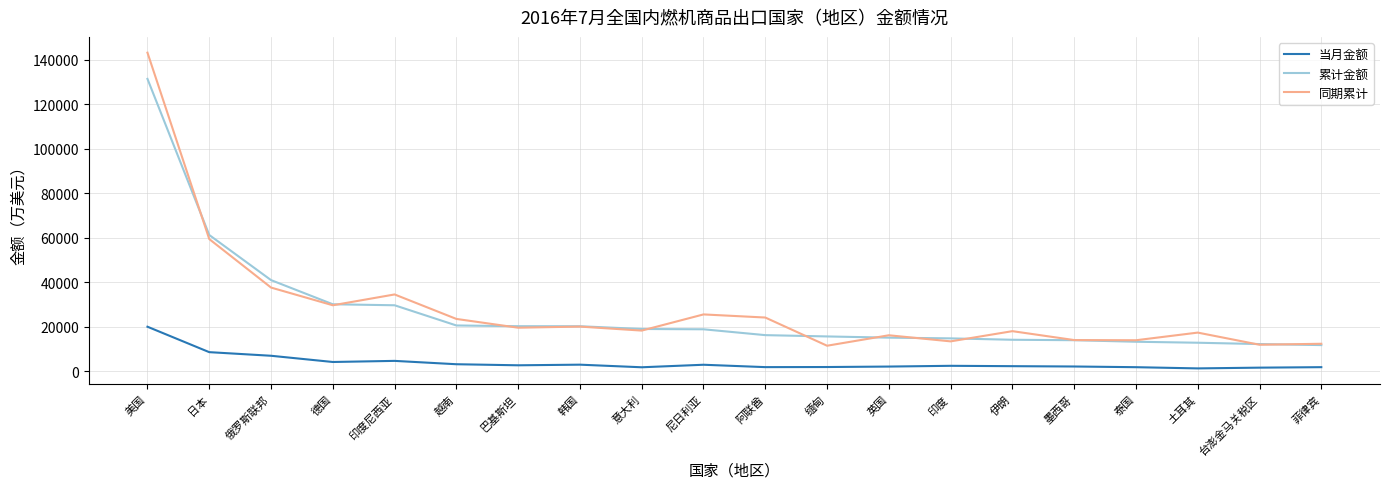

Is this an area chart (filled region under the line)?

No